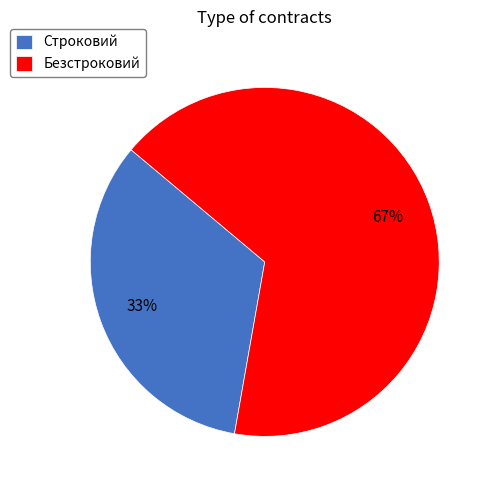

Does Строковий represent more than half of the total?

No